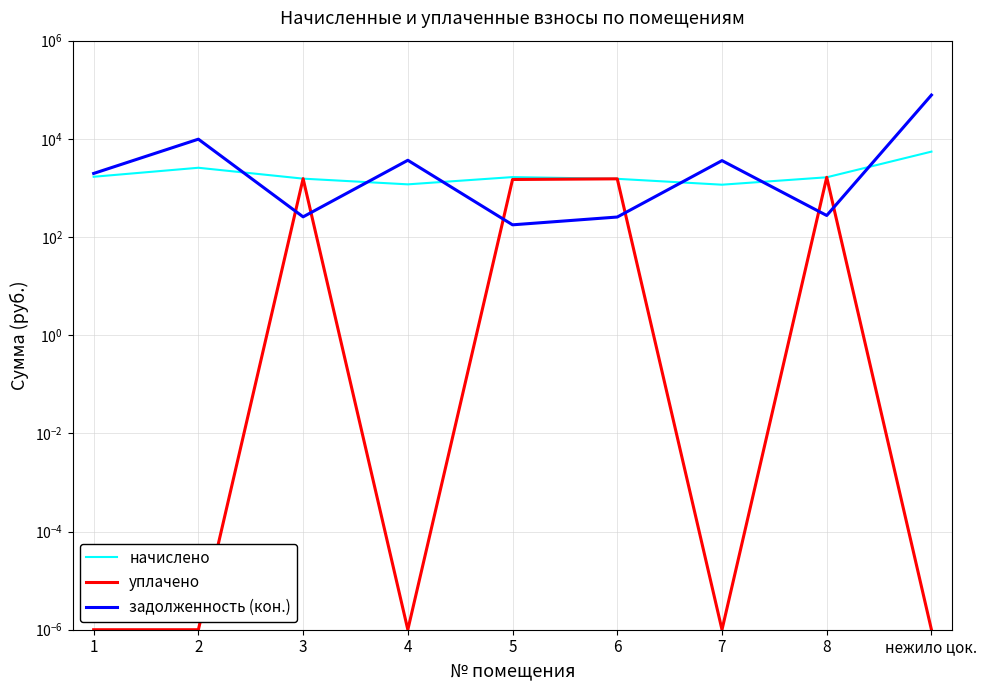

What is the spread (max minus min) of values at 2?

9845.4